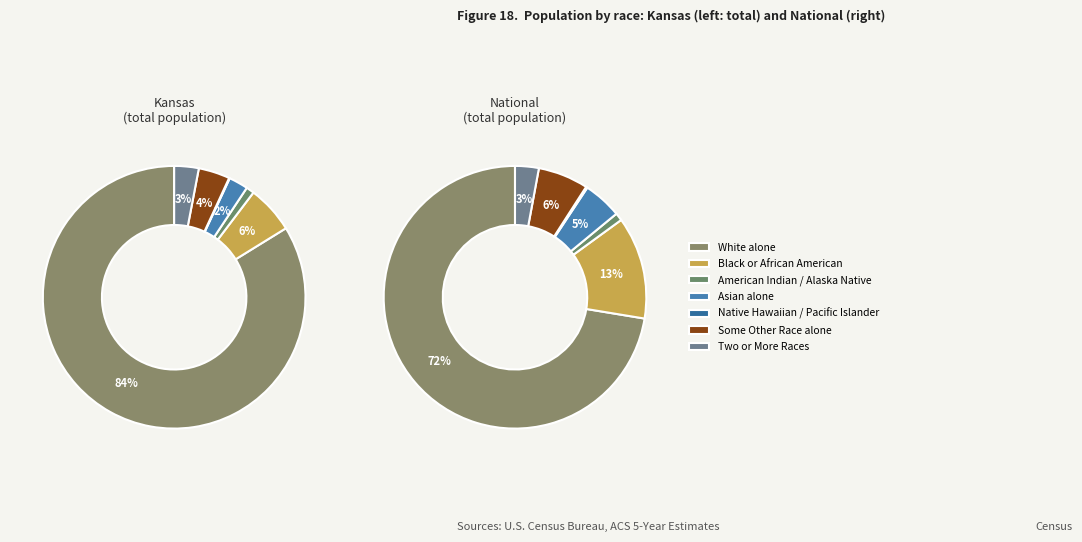

Count the number of slices in the pie.

7